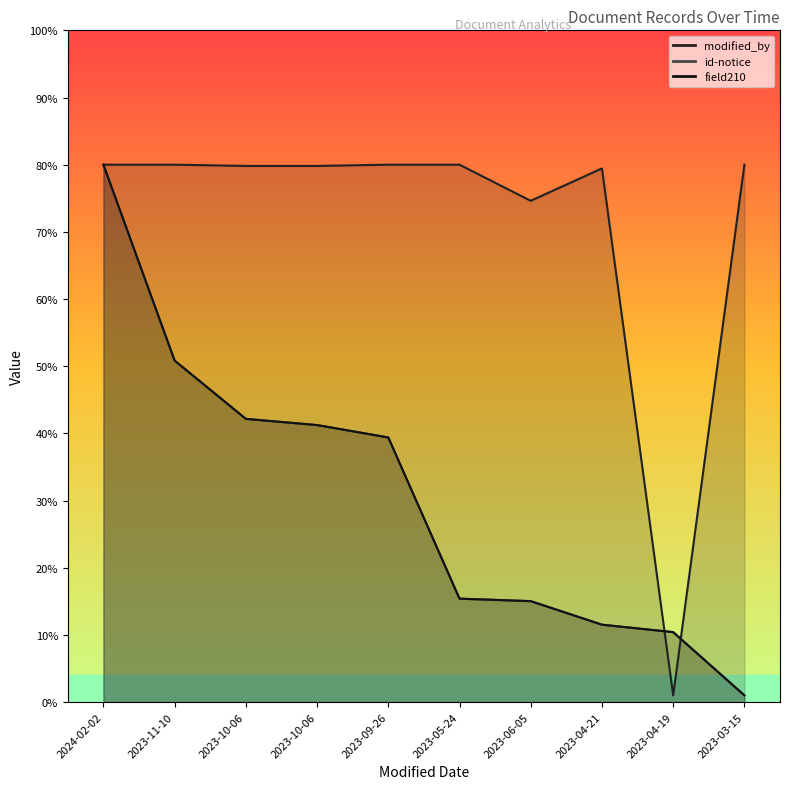

Is it true that modified_by equals 80.0 at 2023-05-24?

True